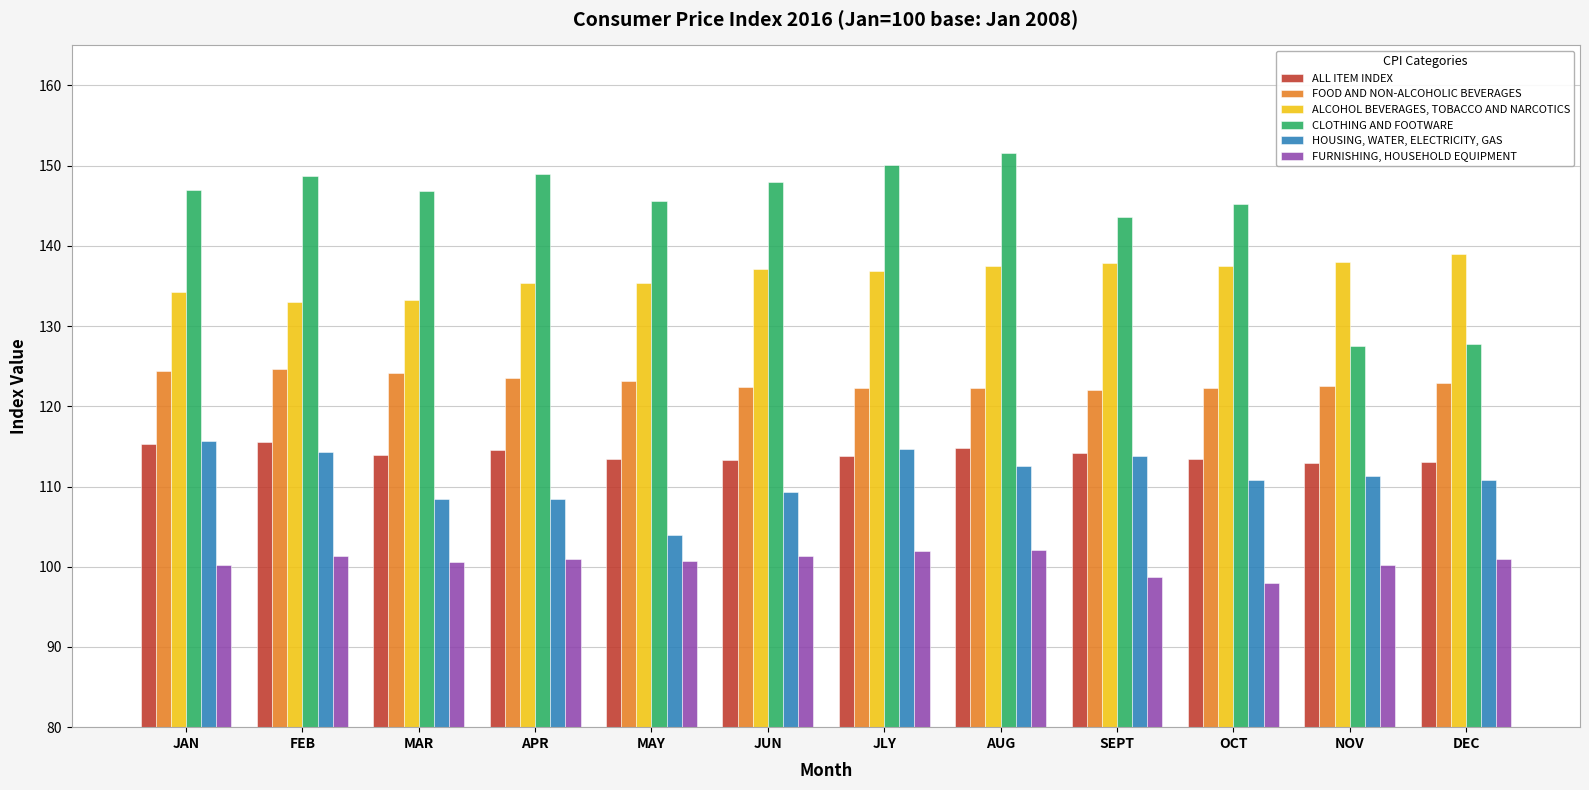

What is the difference between the second highest and minimum values in the HOUSING, WATER, ELECTRICITY, GAS series?

10.7